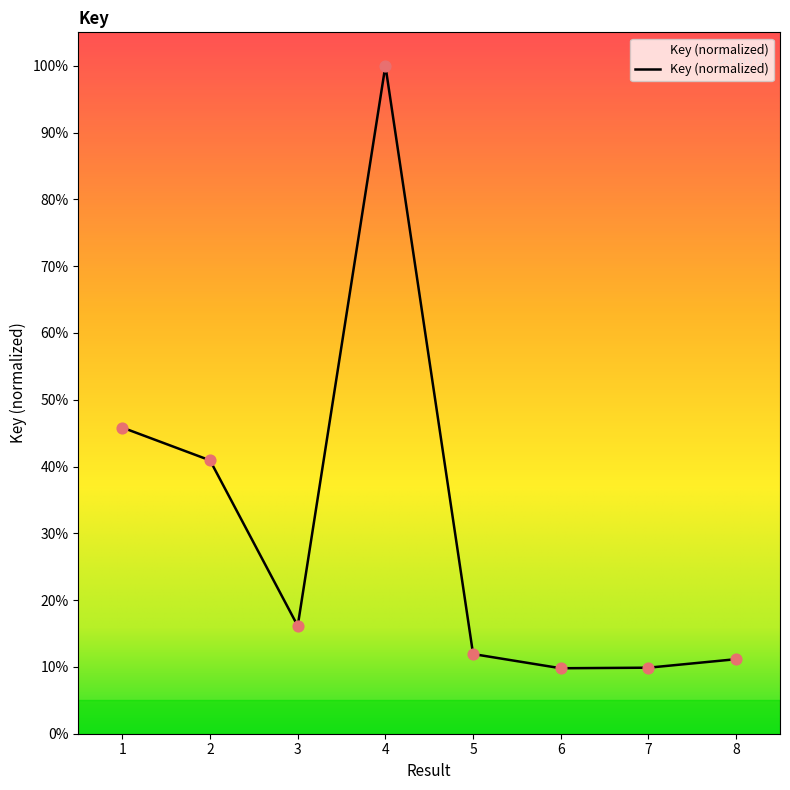

What is the change in value from 1 to 4?

+54.2